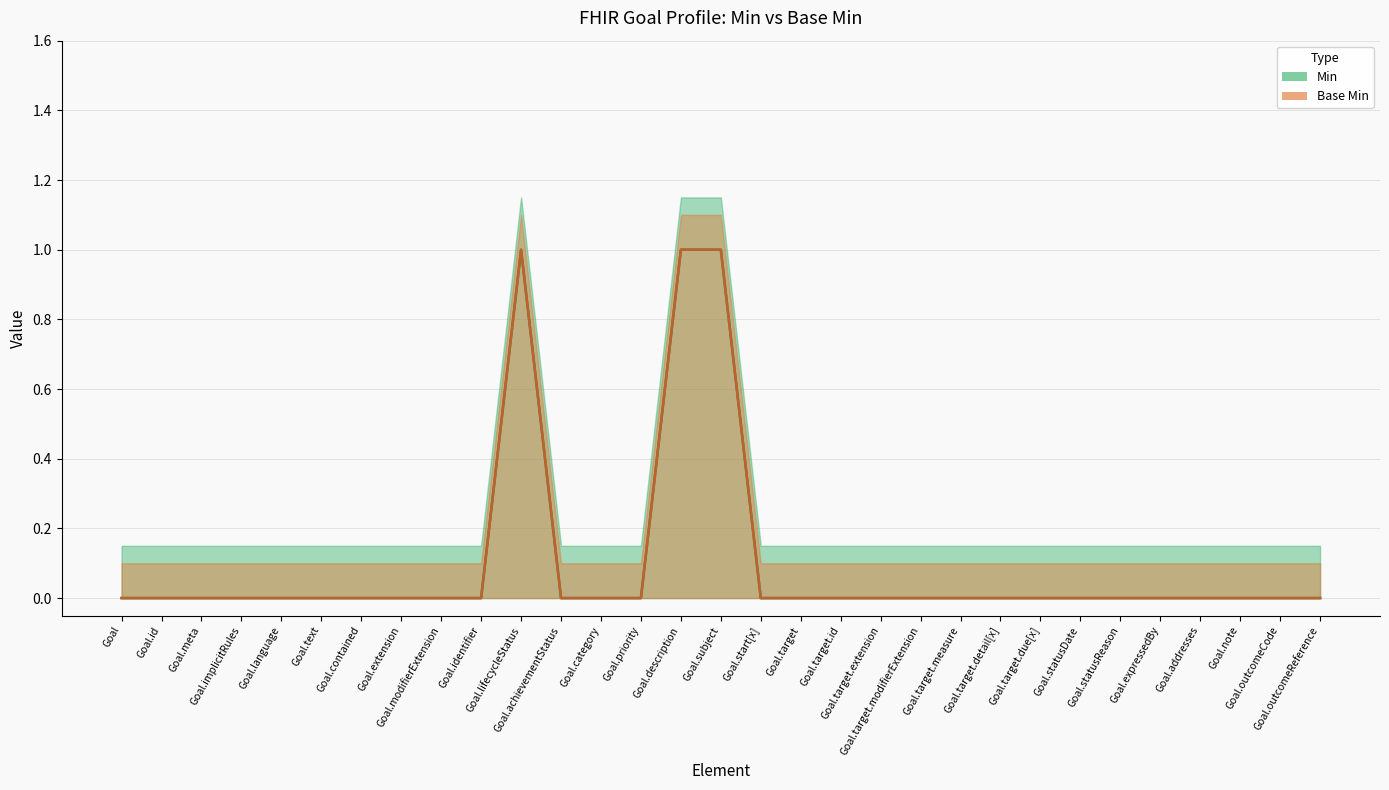

Which series has the largest total across all categories?

Min